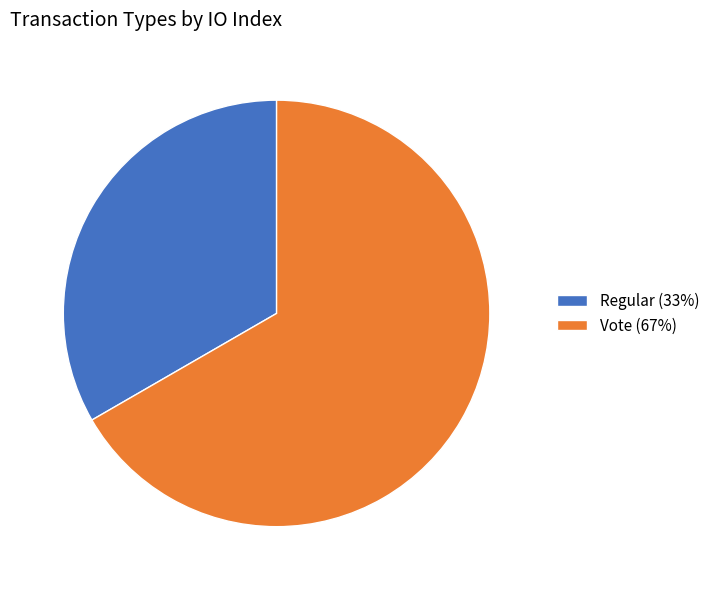

True or false: Vote (67%) accounts for 53% of the total.

False